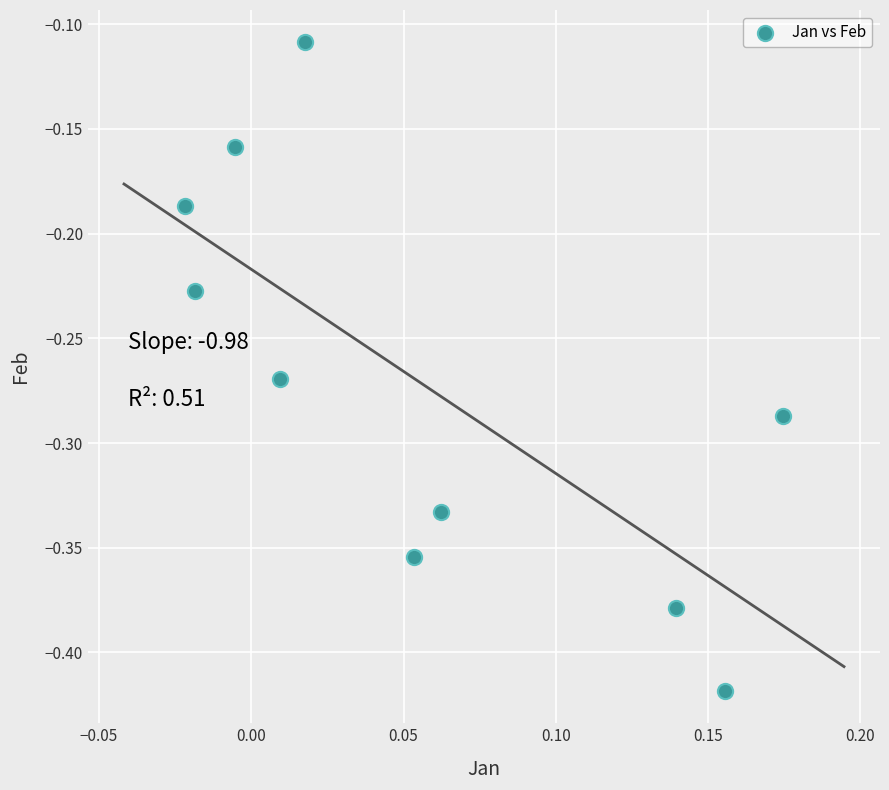

What is the range of Y values (max minus min)?

0.3